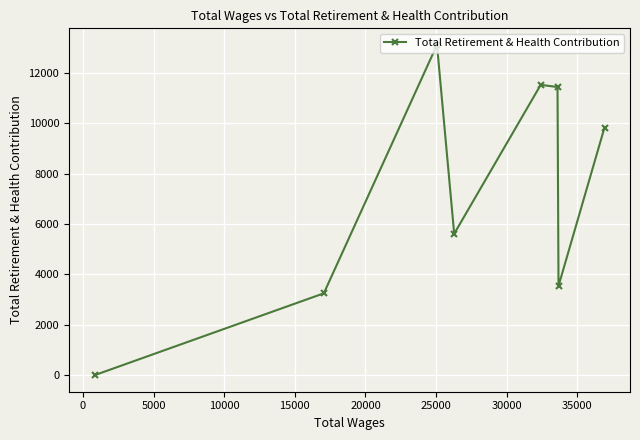

True or false: there are more than 0 points higher than both neighbors.

True